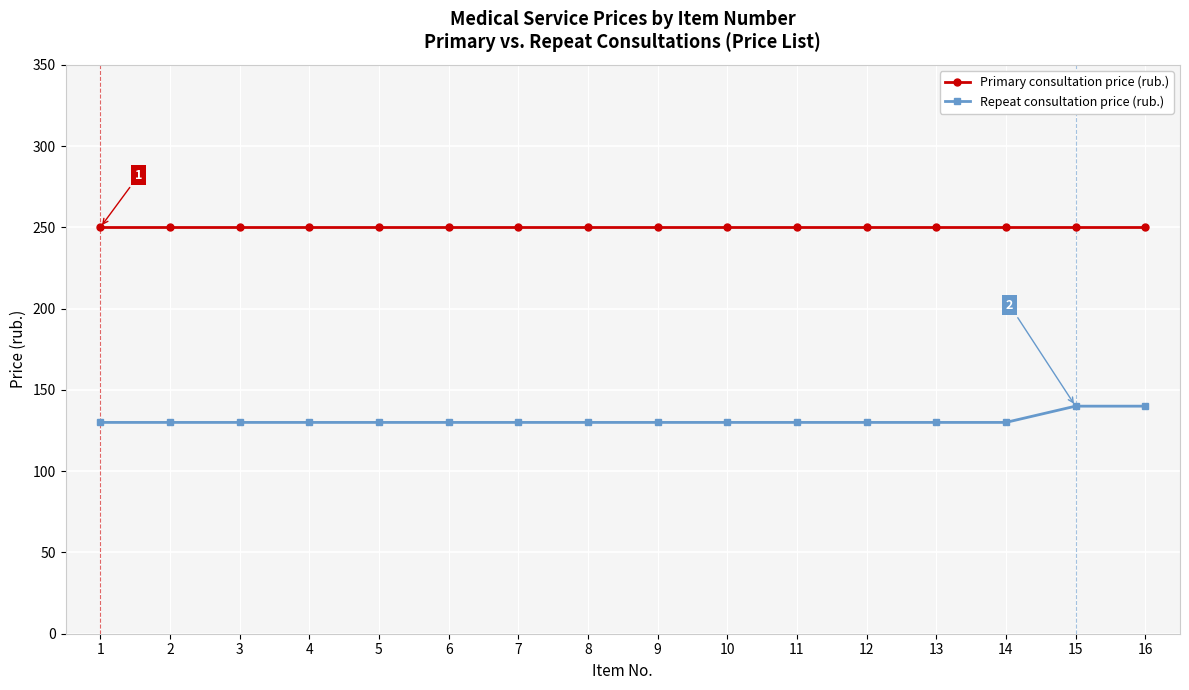

What is the sum of all Primary consultation price (rub.) values?

4000